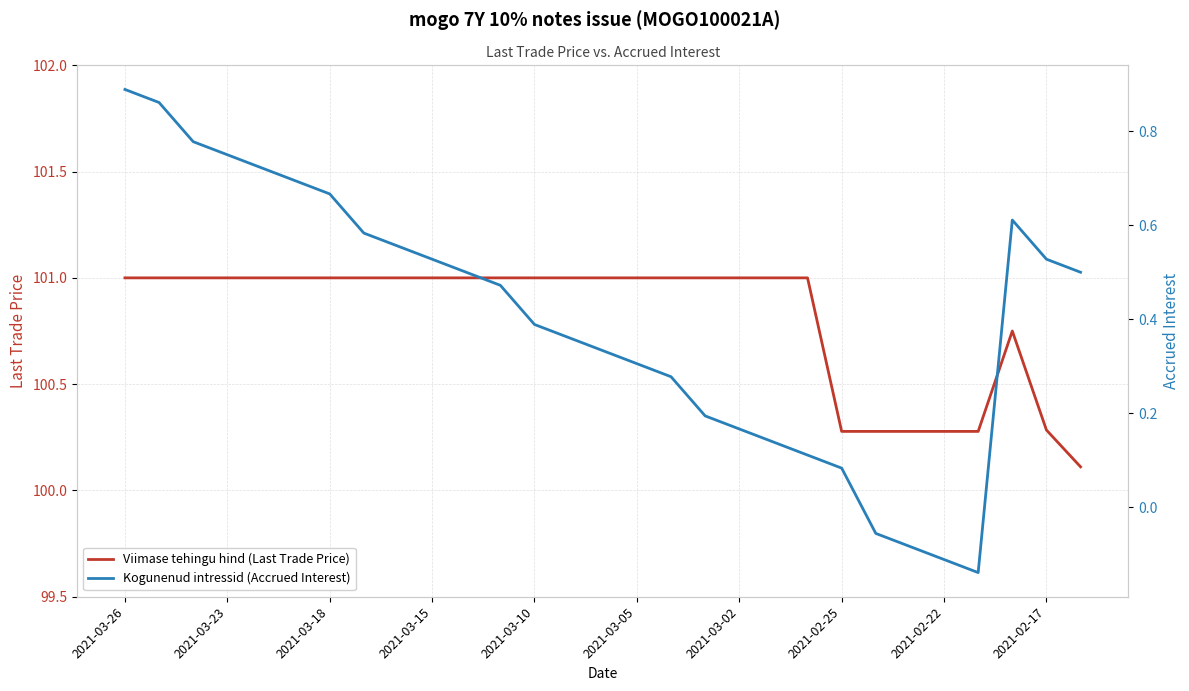

The Viimase tehingu hind (Last Trade Price) series shows 101.0 at 2021-03-18. True or false?

True